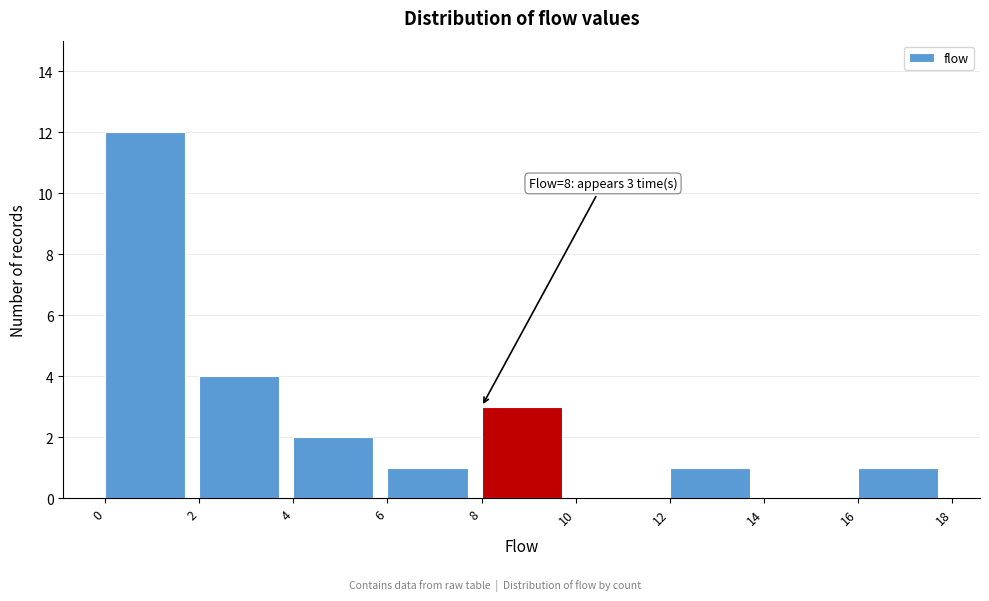

Which range on the x-axis has the tallest bar?

0 to 2